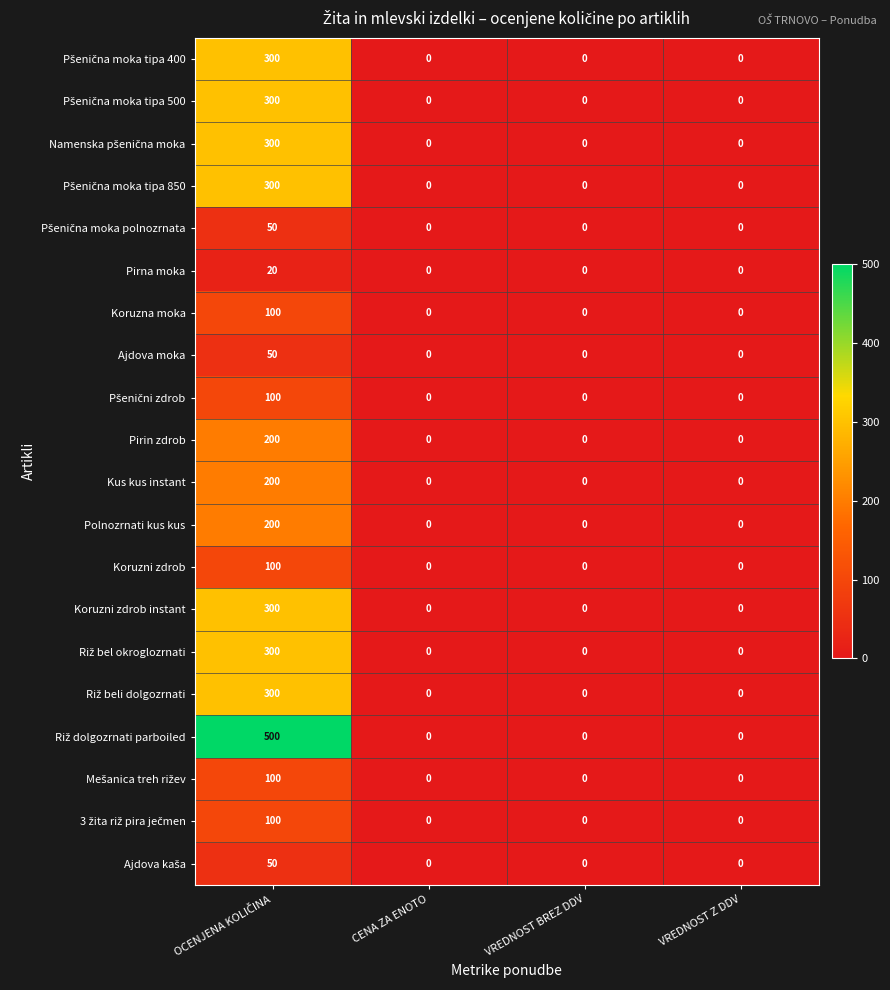

Count the Kus kus instant values in the range 0 to 200.

4